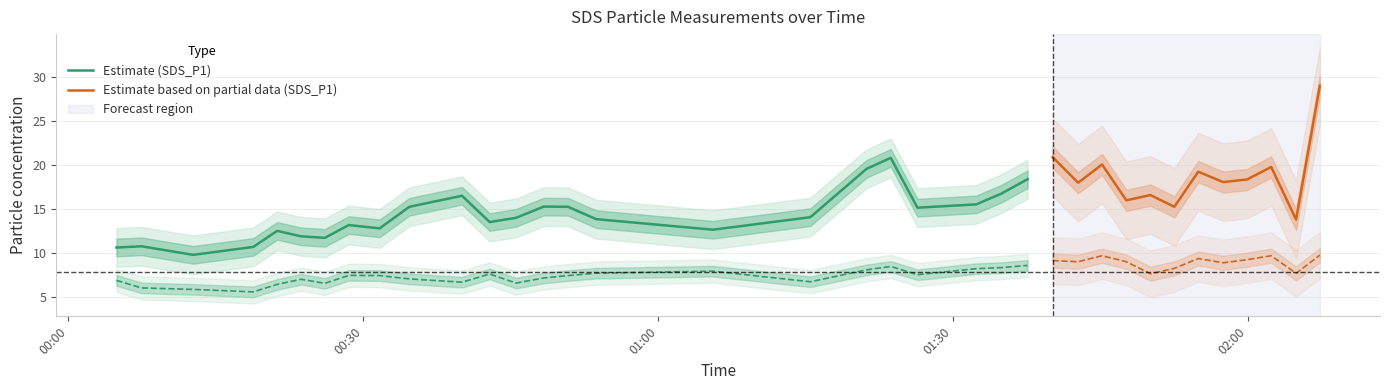

What is the average value of the SDS_P2 series?

7.8